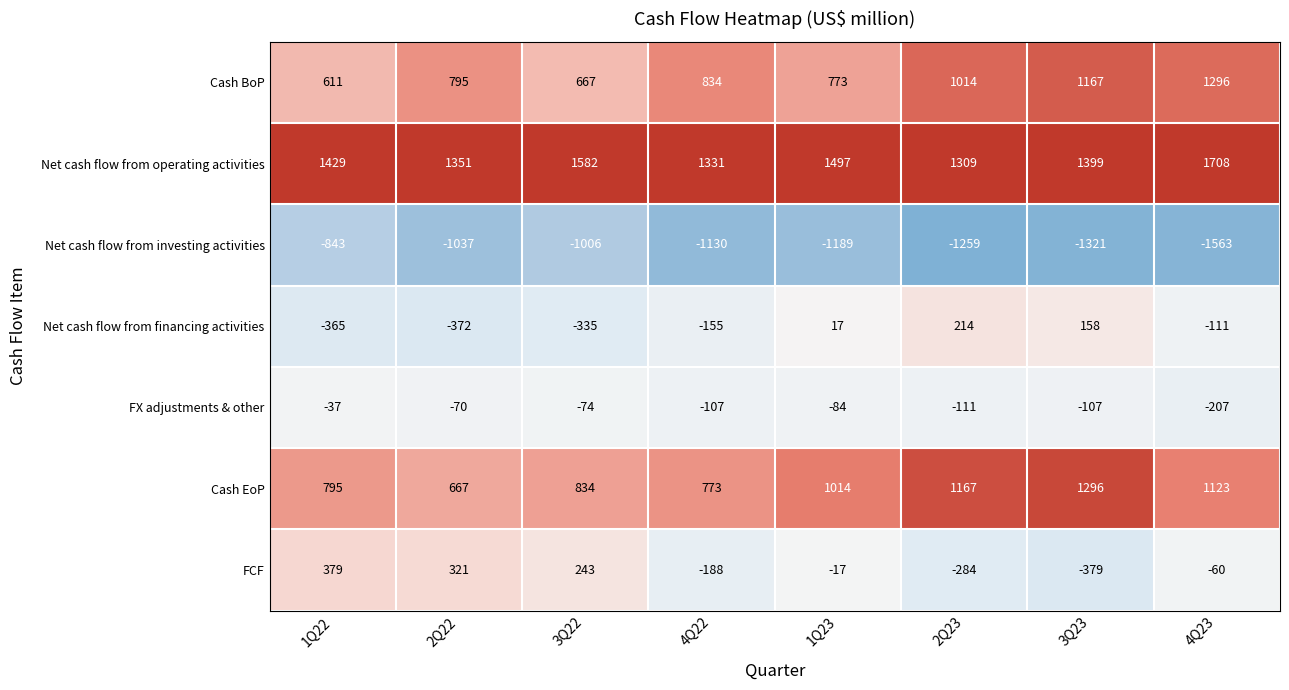

How many distinct data groups are displayed?

7